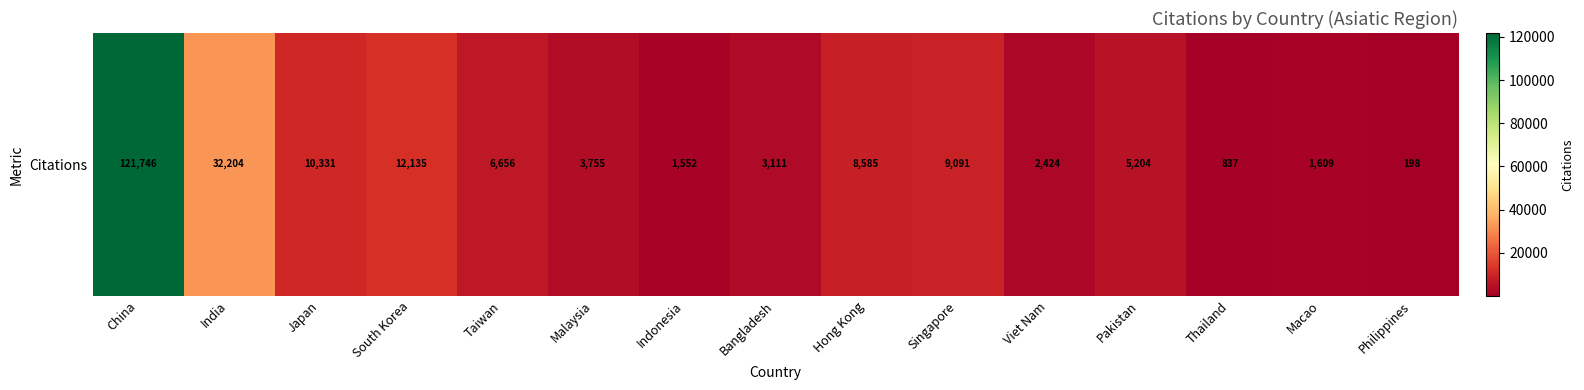

What is the difference between the values at Bangladesh and Macao?

1502